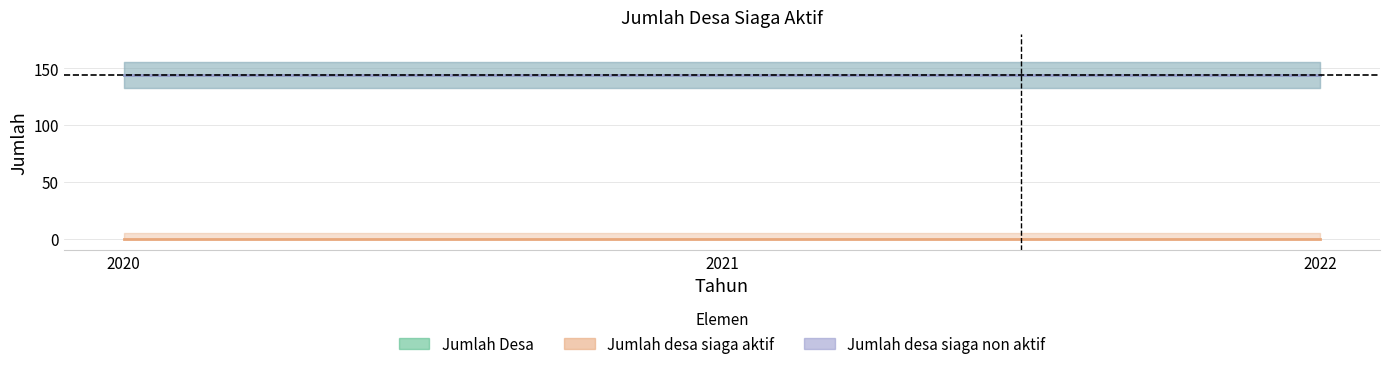

Read the Jumlah desa siaga non aktif value at 2022.

144